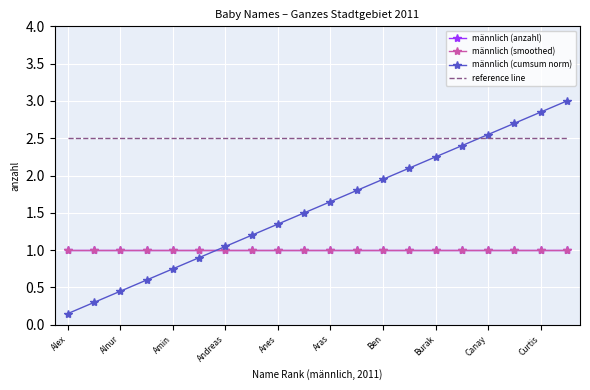

List the series in order of their peak value, highest first.

männlich (cumsum norm), reference line, männlich (anzahl), männlich (smoothed)